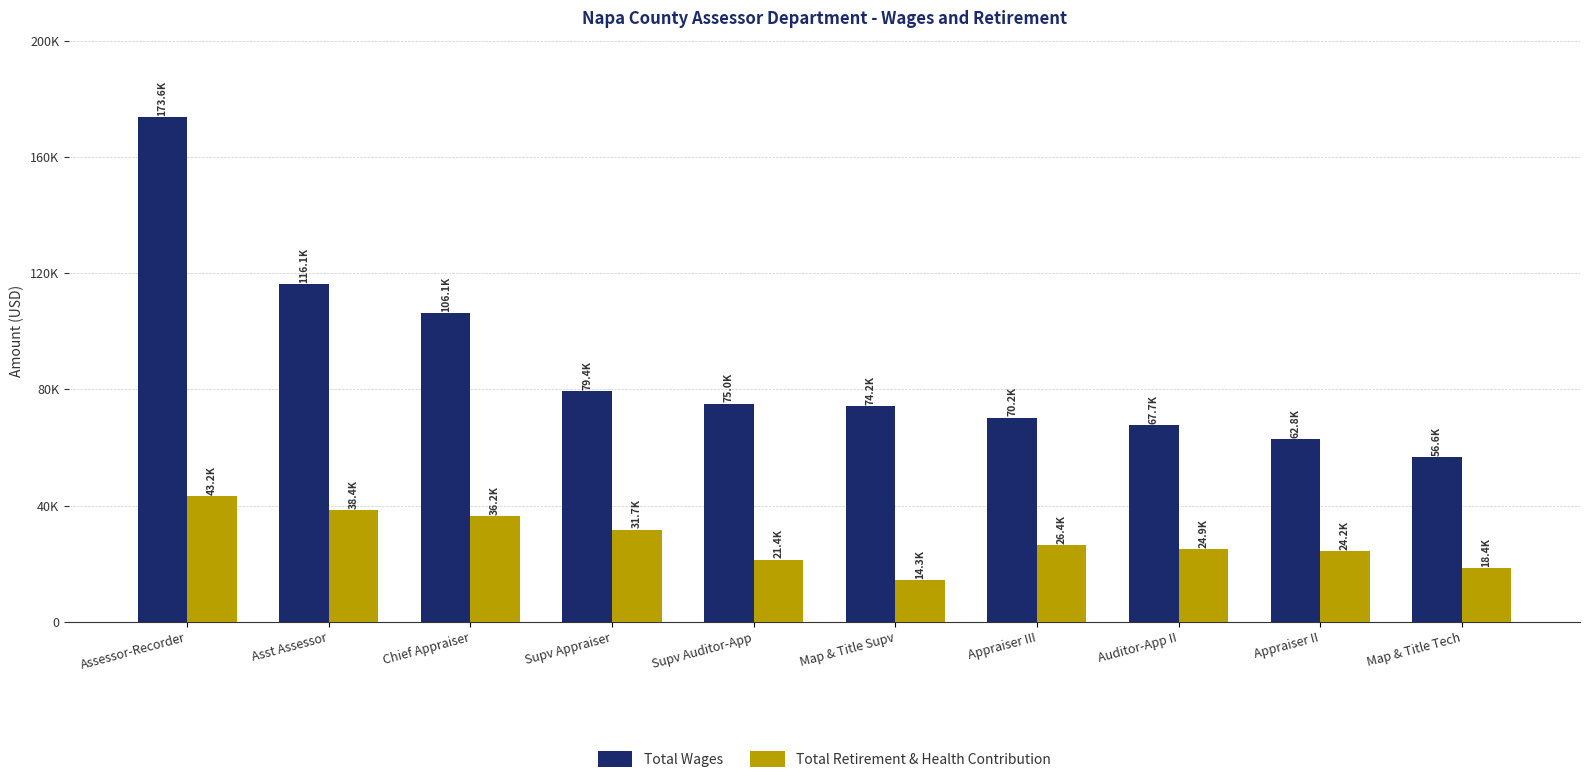

Does the chart contain any negative values?

No